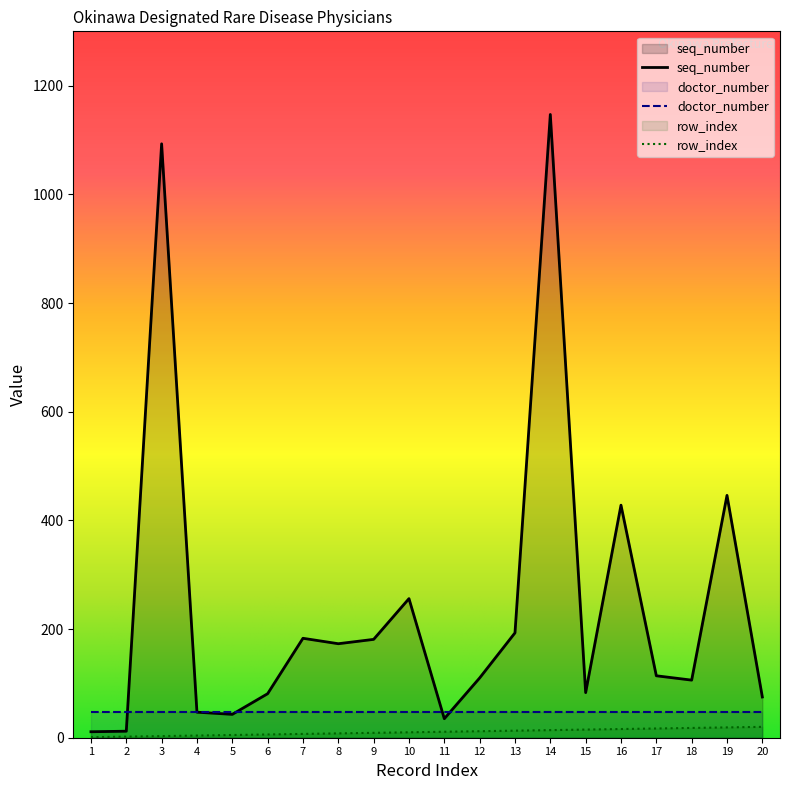

What is the value of the row_index point at the 2nd from the left?

2